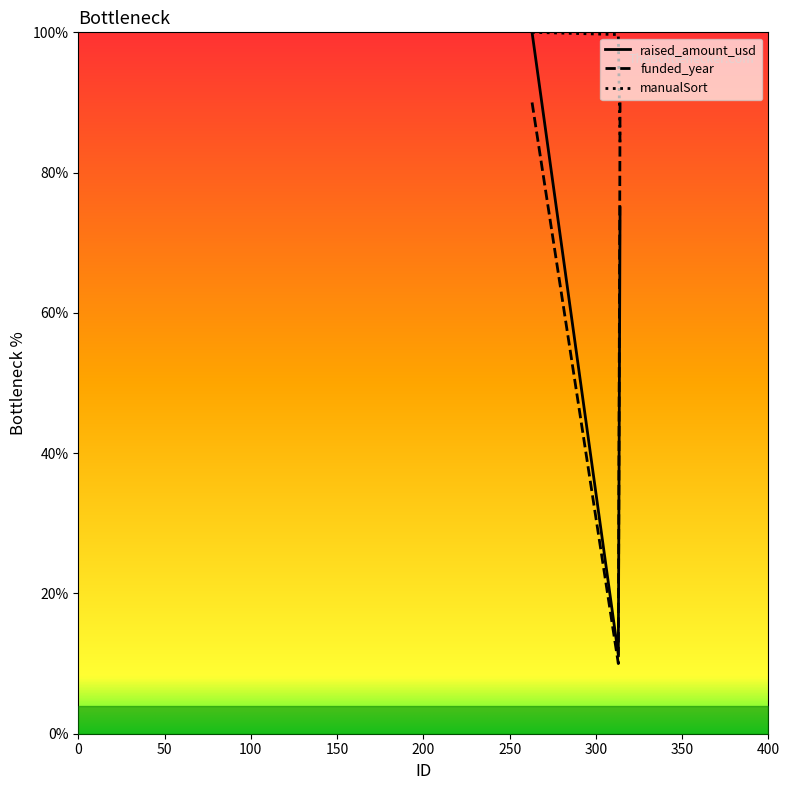

Which series has the largest total across all categories?

manualSort